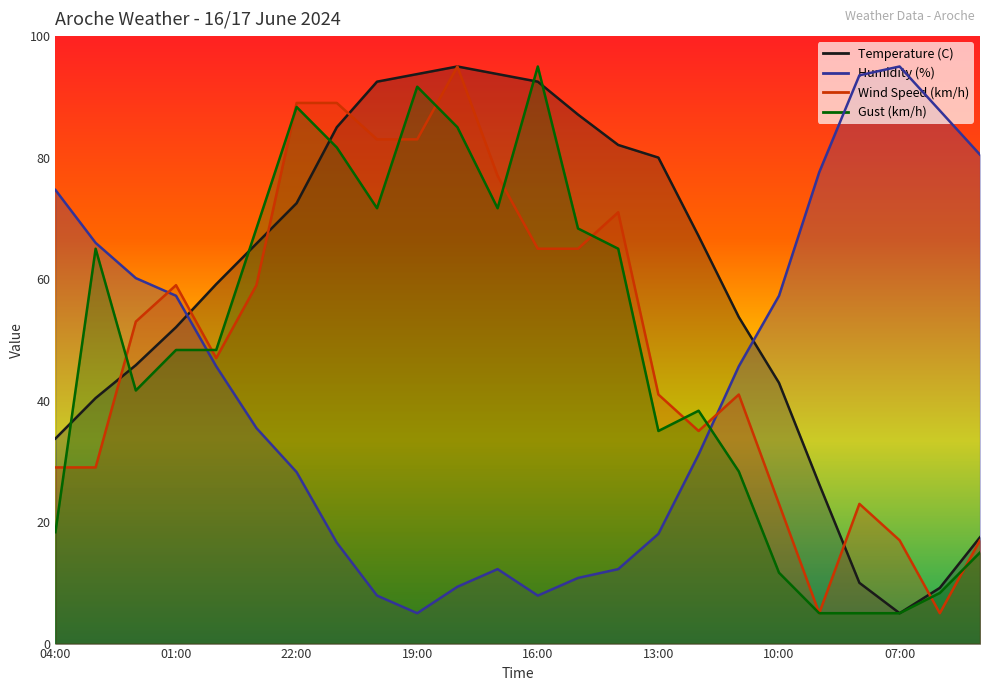

In Humidity (%), how many points are higher than both neighbors (excluding endpoints)?

2